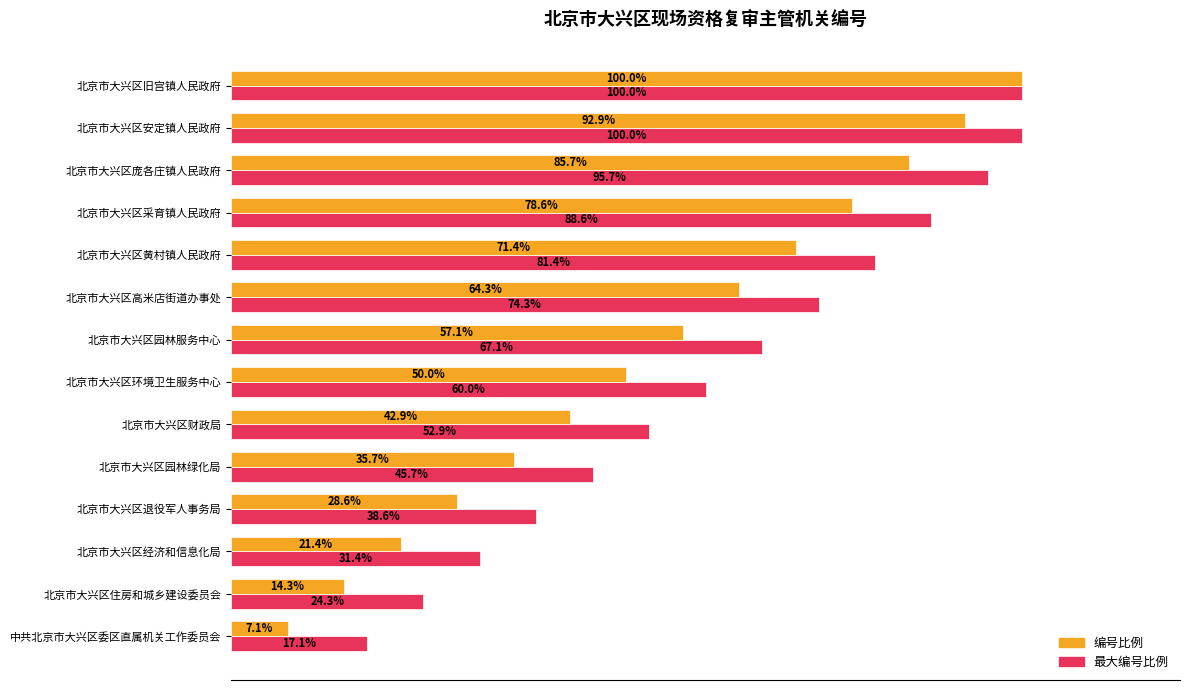

At which label is 编号比例 closest to 53?

北京市大兴区环境卫生服务中心